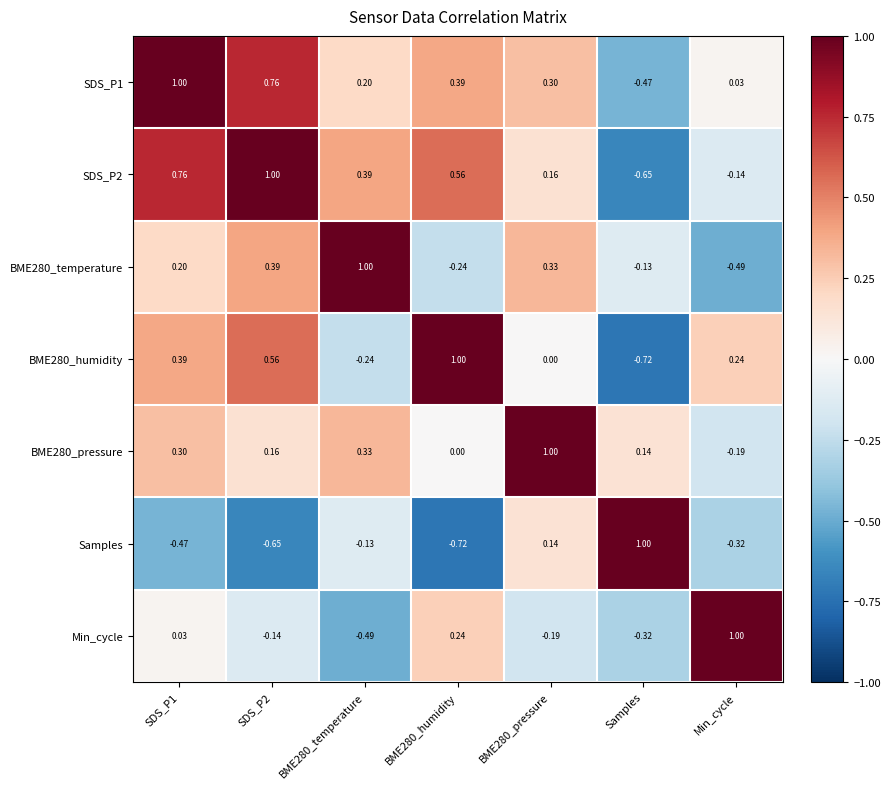

At which category is the sum across all series the highest?

SDS_P1